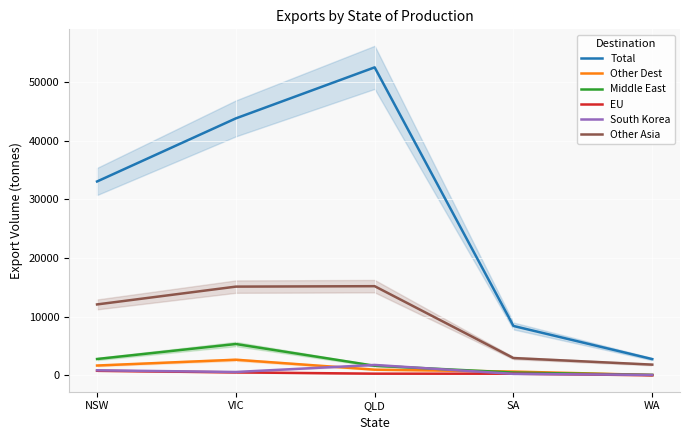

Which category has the lowest value in the South Korea series?

WA